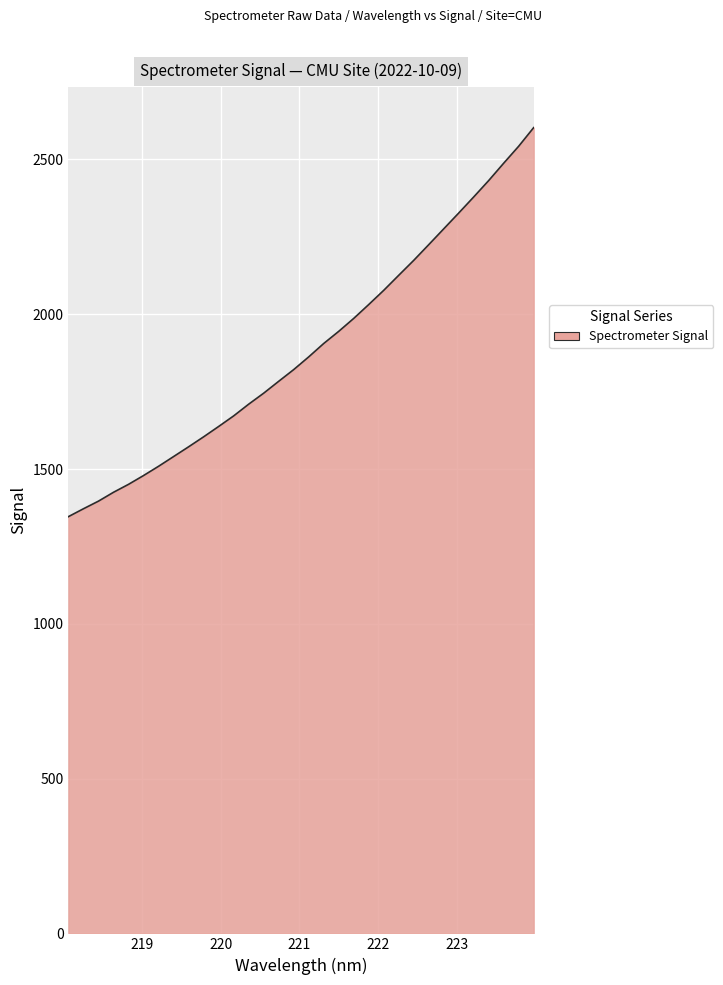

What is the difference between the maximum and minimum values?

1256.6